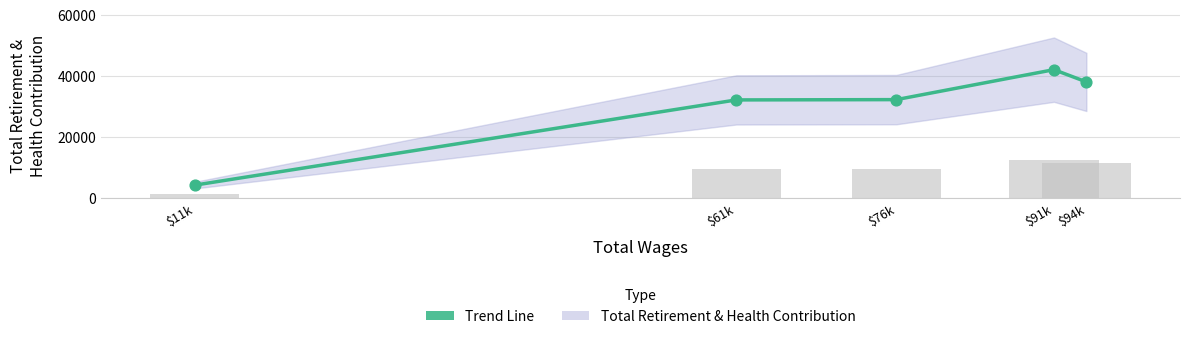

Approximately how many times larger is the value at $61k compared to $11k?

7.4